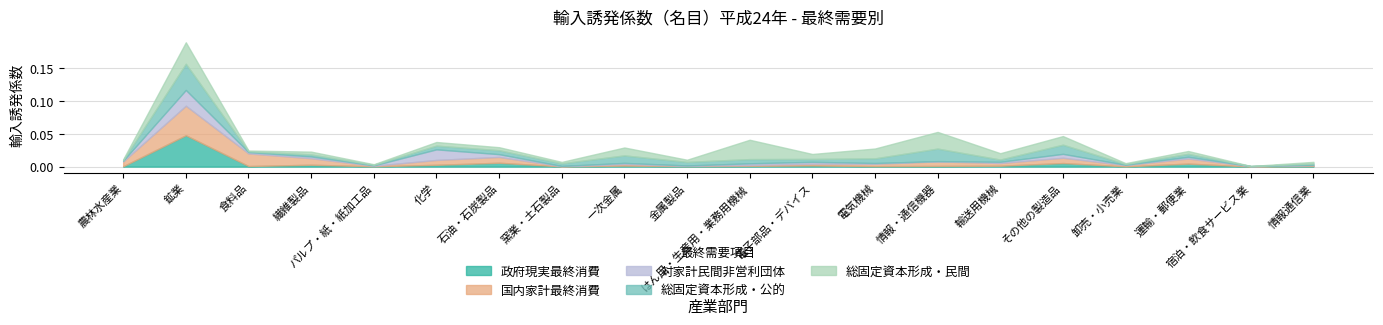

What are all the series names shown in the legend?

政府現実最終消費, 国内家計最終消費, 対家計民間非営利団体, 総固定資本形成・公的, 総固定資本形成・民間